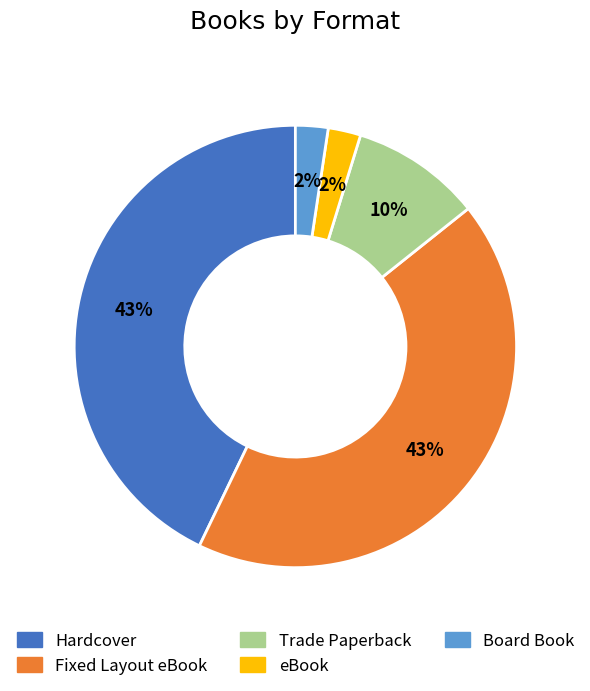

Between Trade Paperback and Fixed Layout eBook, which is larger?

Fixed Layout eBook